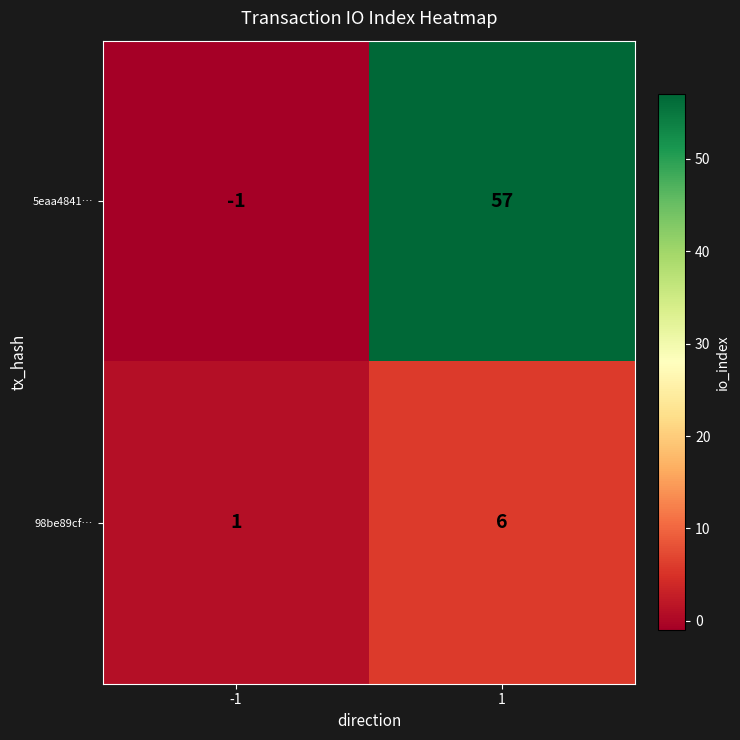

What is the greatest value displayed?

57